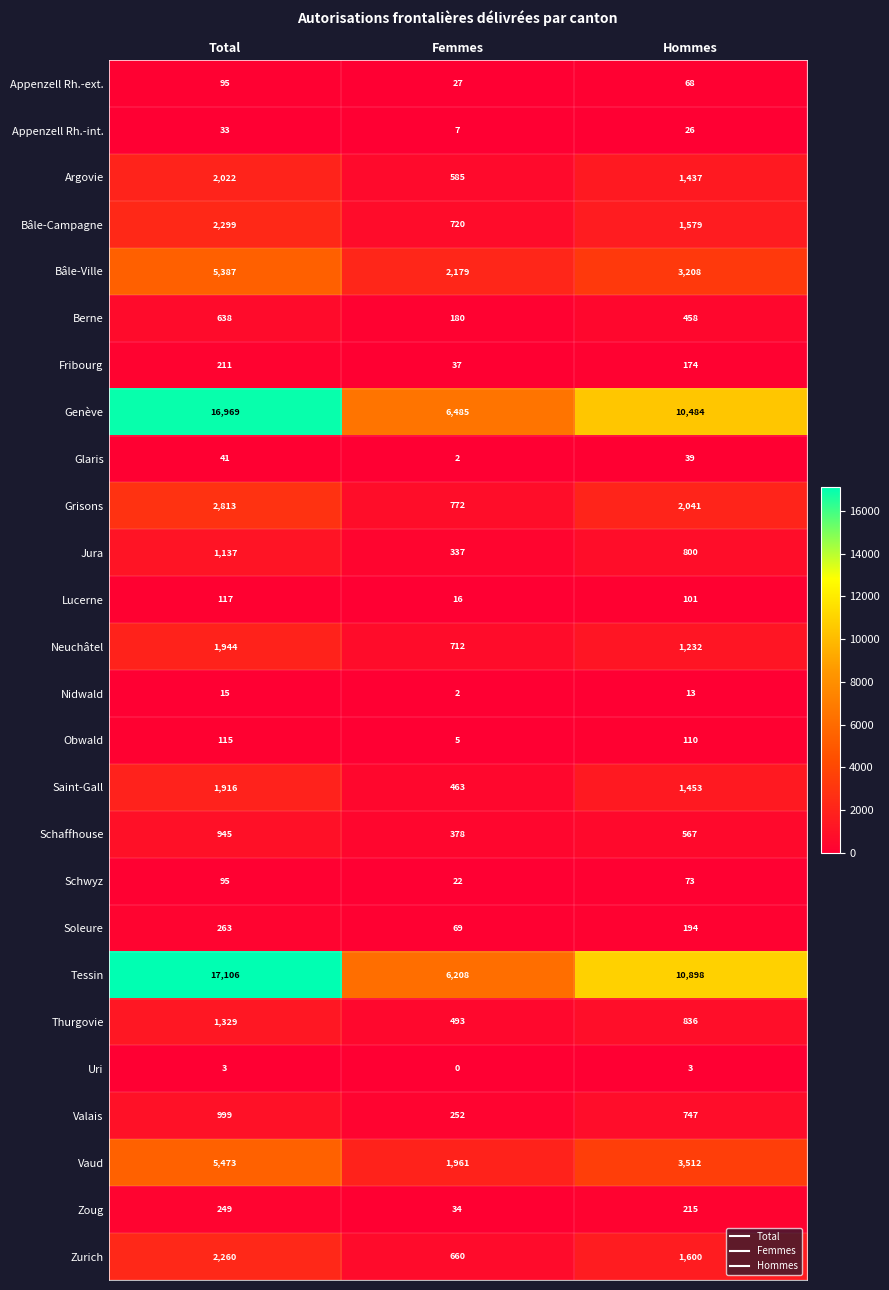

What is the spread (max minus min) of values at Total?

17103